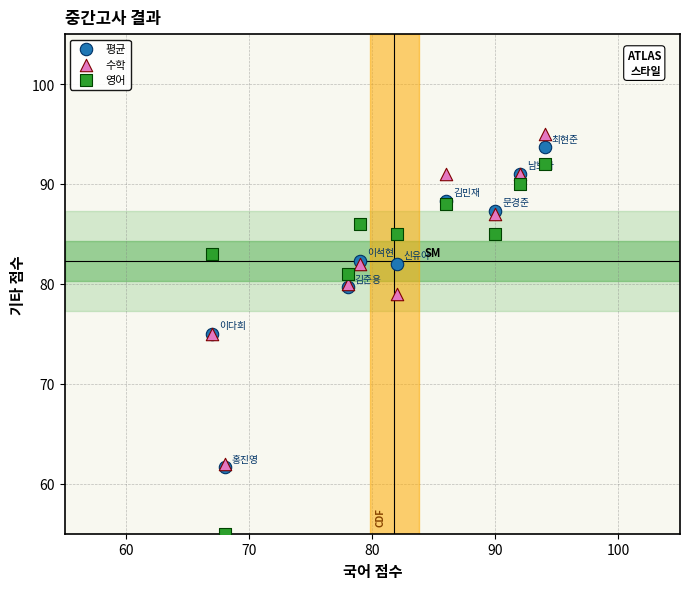

What are all the series names shown in the legend?

평균, 수학, 영어